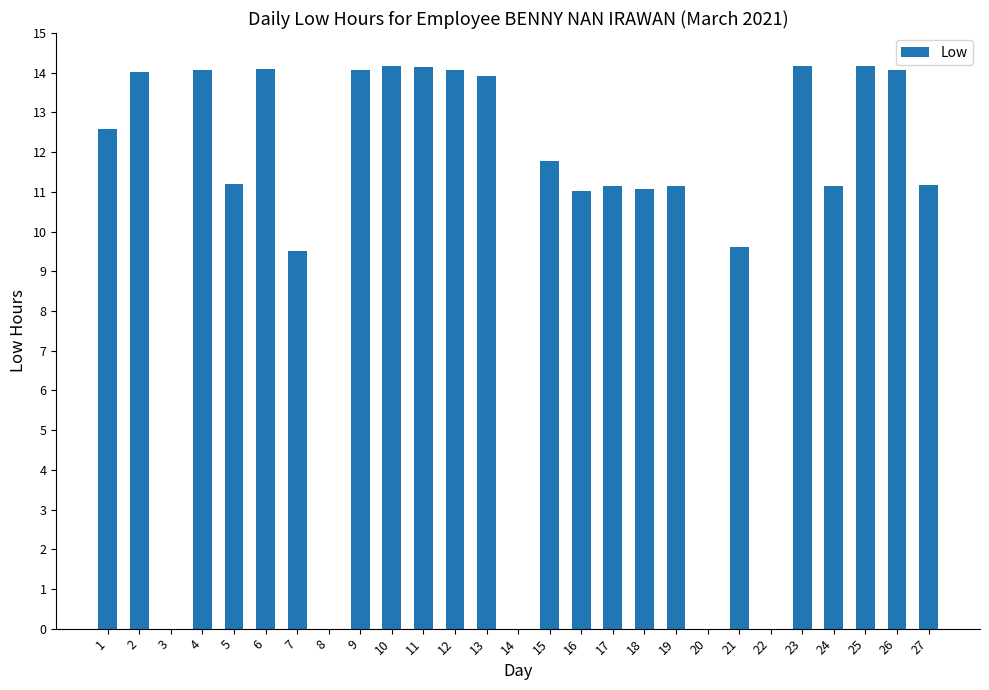

What is the change in value from 4 to 20?

-14.1